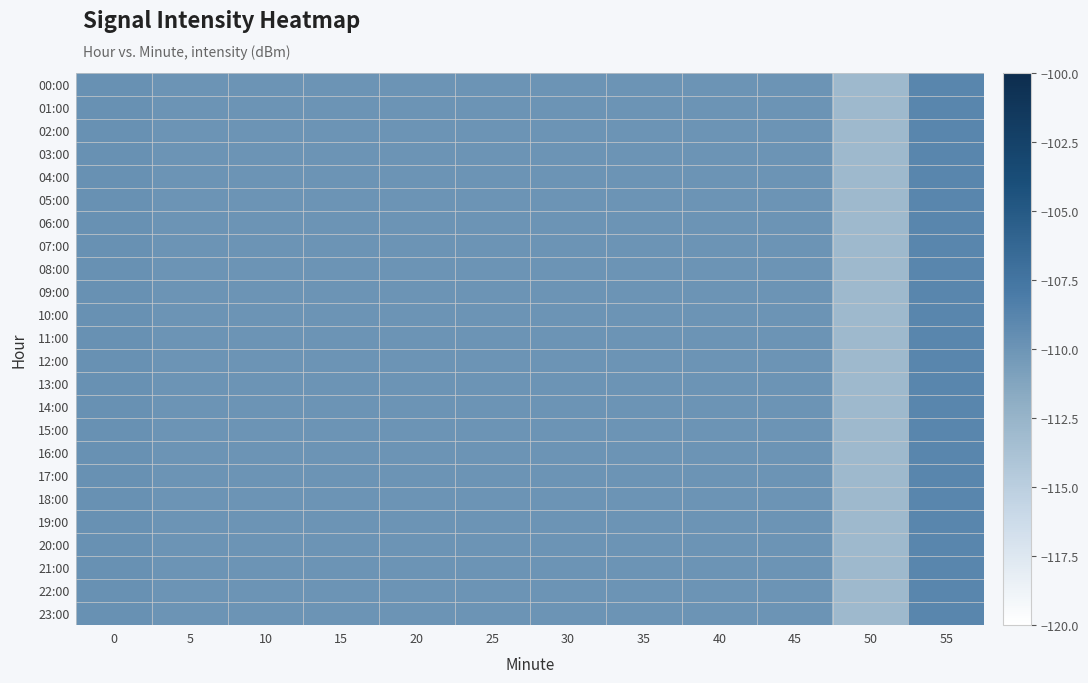

Which category has the highest value across all series?

55